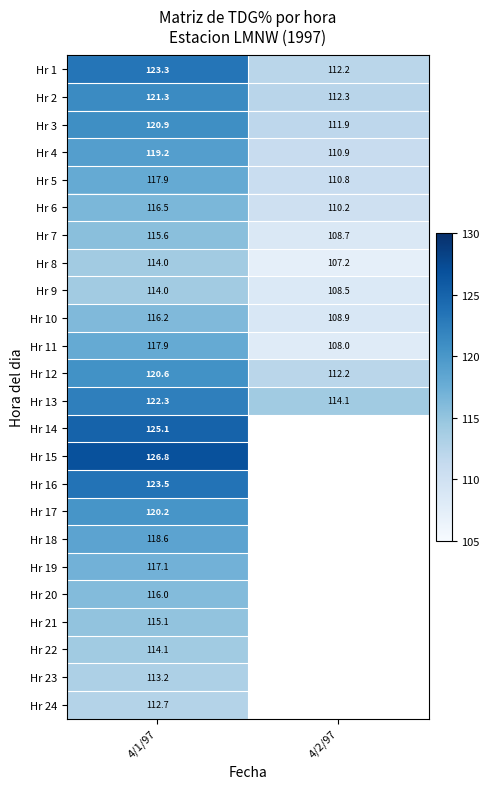

Read the Hr 12 value at 4/1/97.

120.6